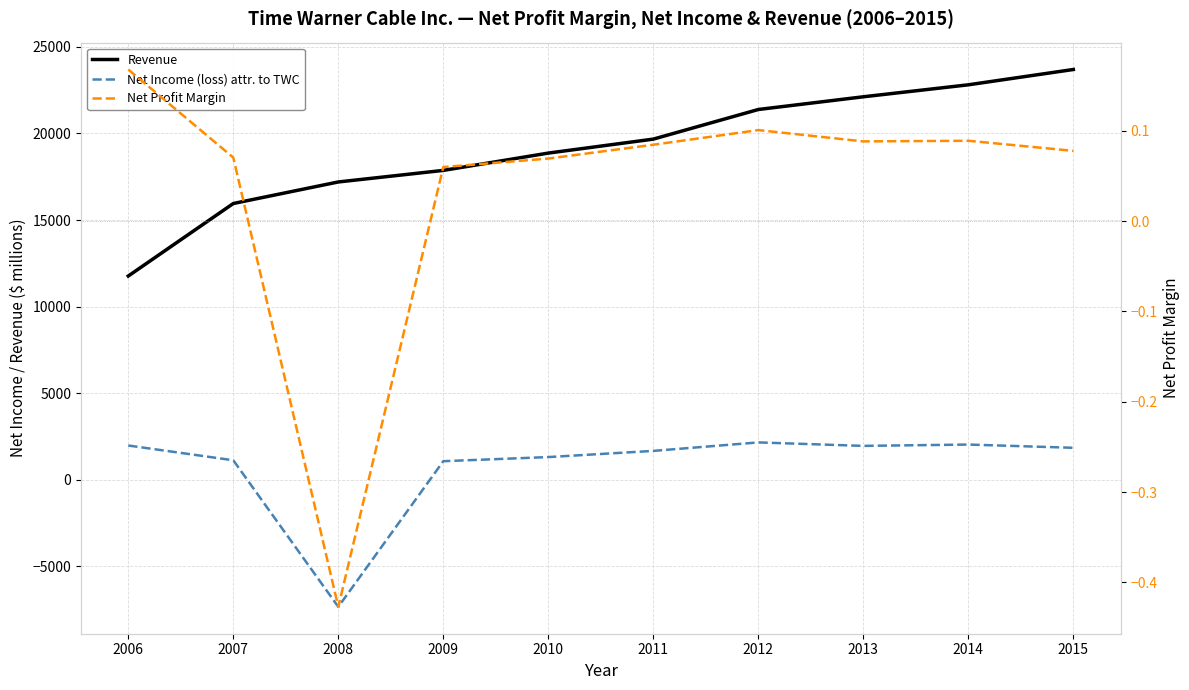

How many lines are shown in the chart?

3